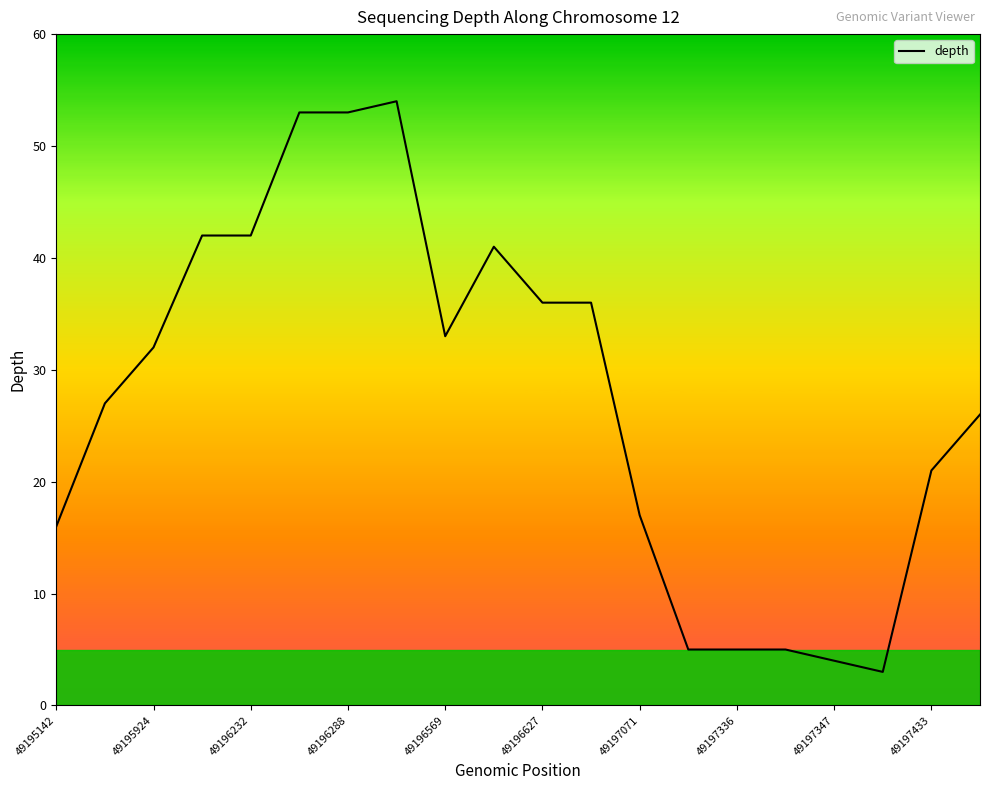

What is the maximum value shown in the chart?

54